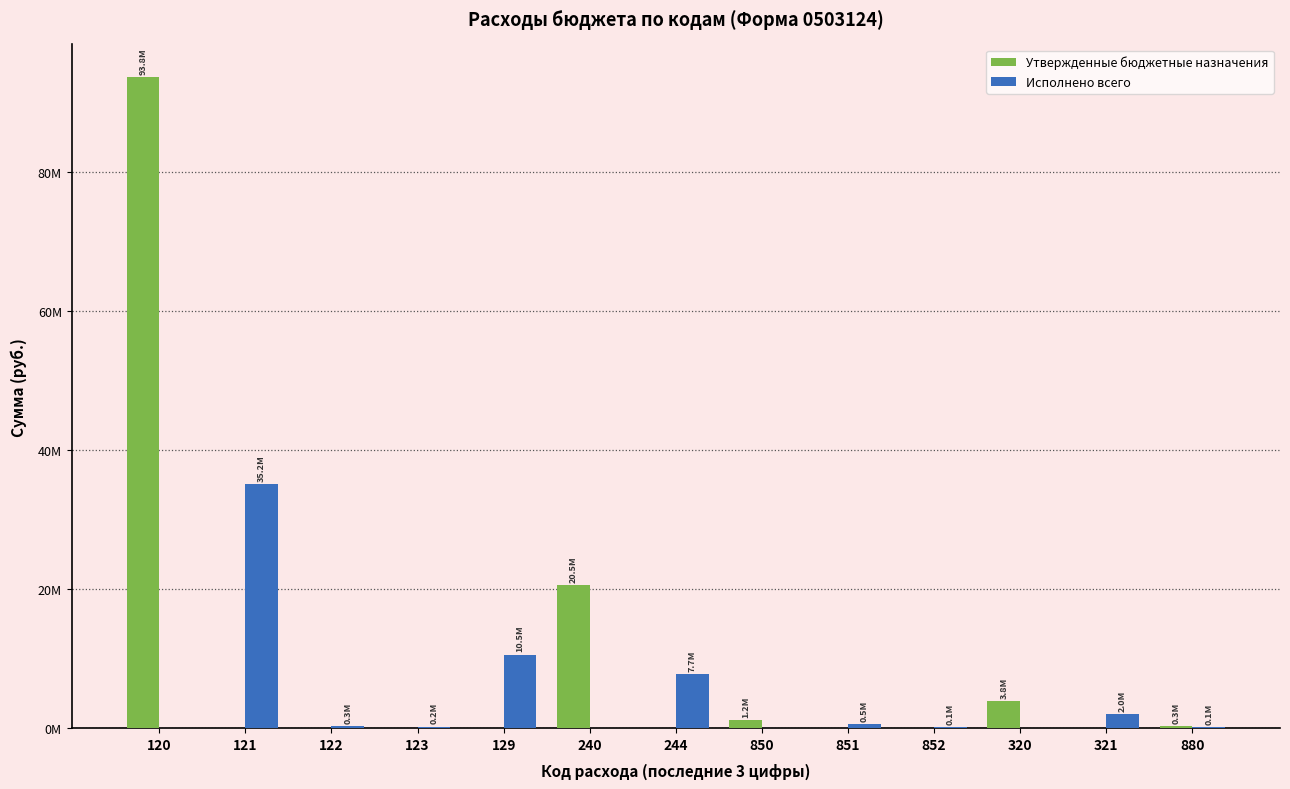

What is the average value of the Исполнено всего series?

4355100.1